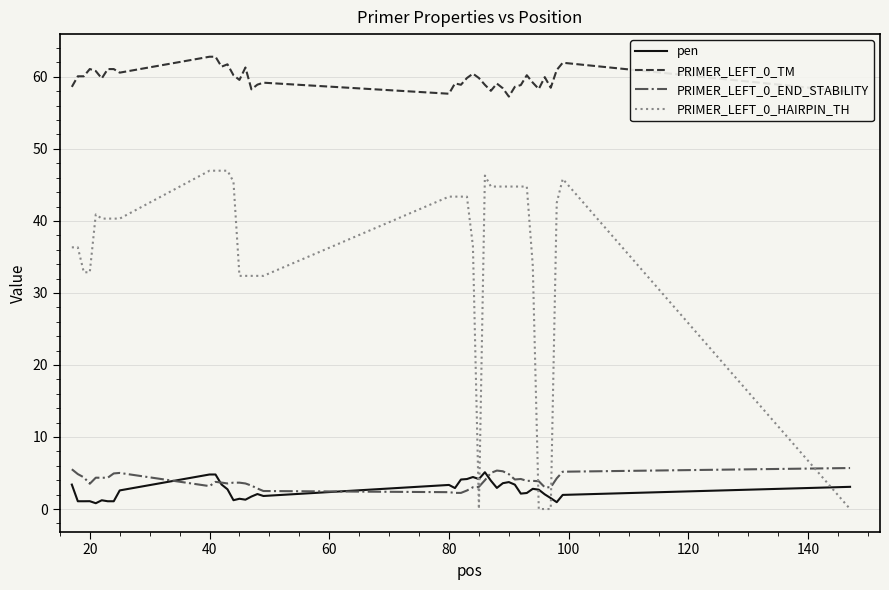

What is the minimum value for PRIMER_LEFT_0_END_STABILITY?

2.2